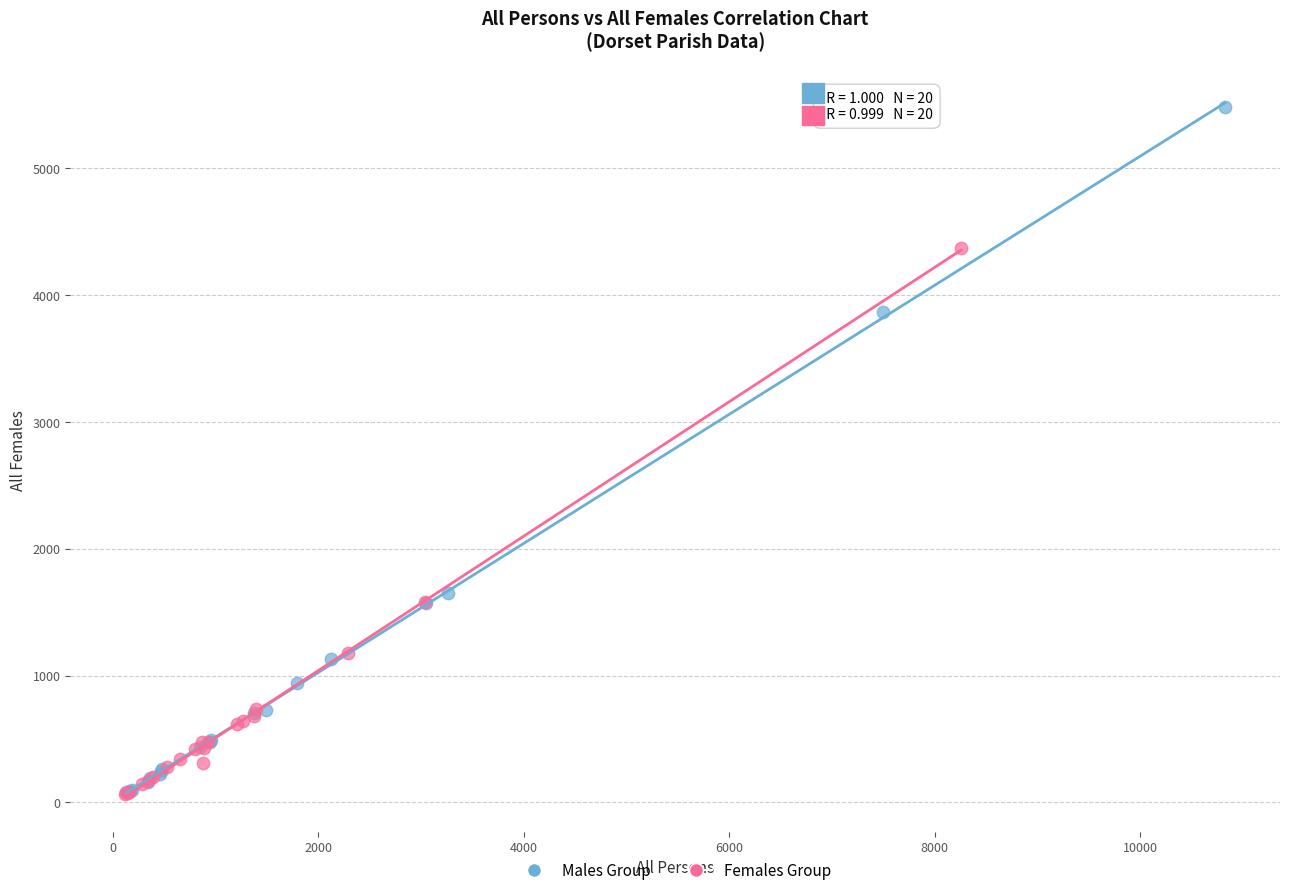

Which series has the widest spread of Y values?

Males Group